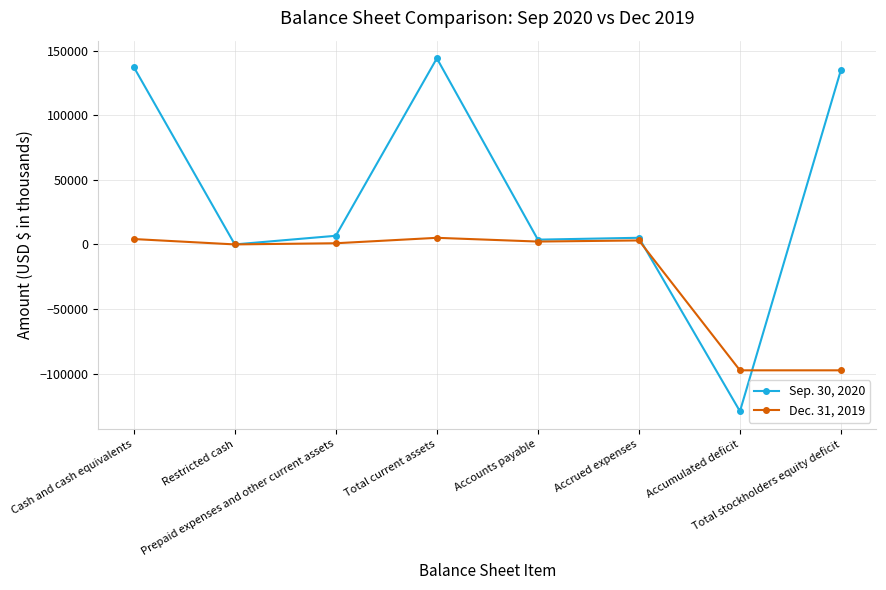

What is the greatest value displayed?

144065